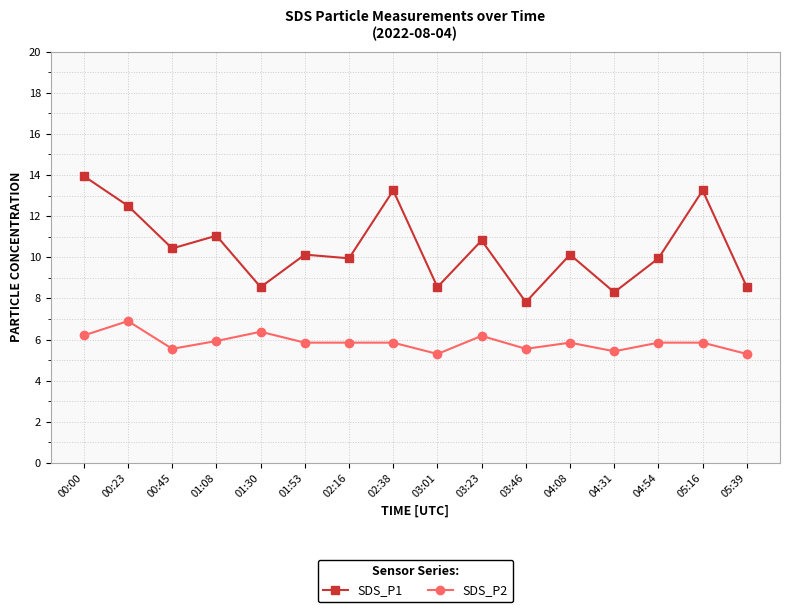

True or false: SDS_P2 has more than 2 interior local peaks.

True